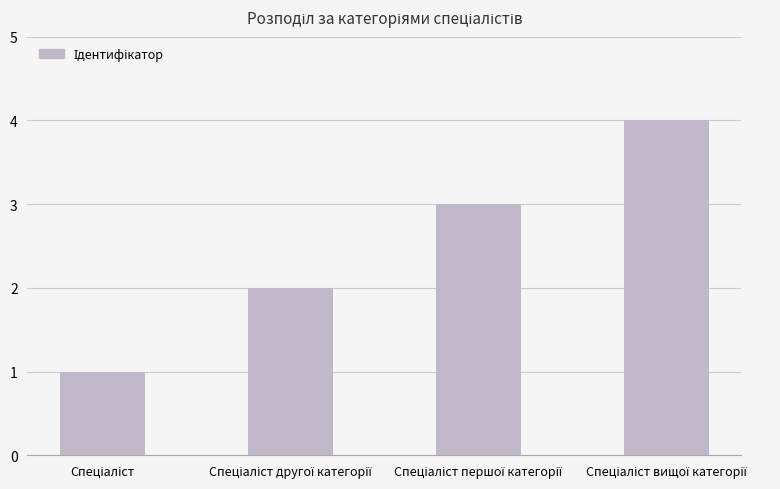

What is the difference between the maximum and minimum values?

3